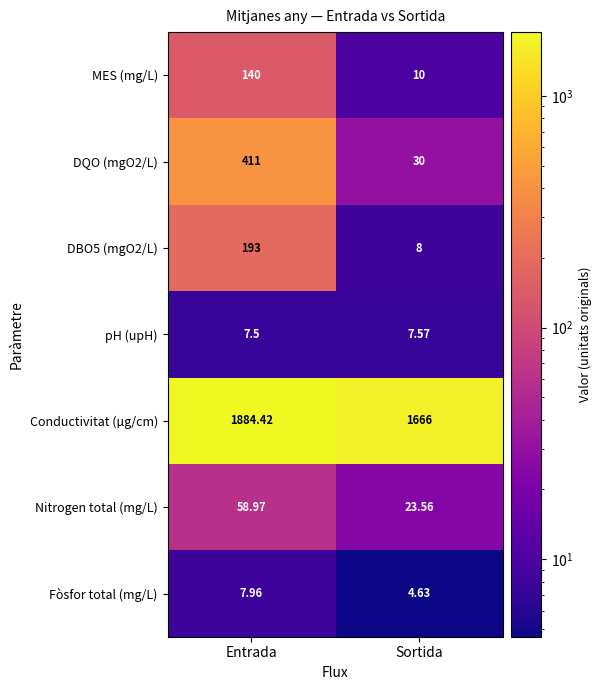

Which series has the largest range (max minus min)?

DQO (mgO2/L)